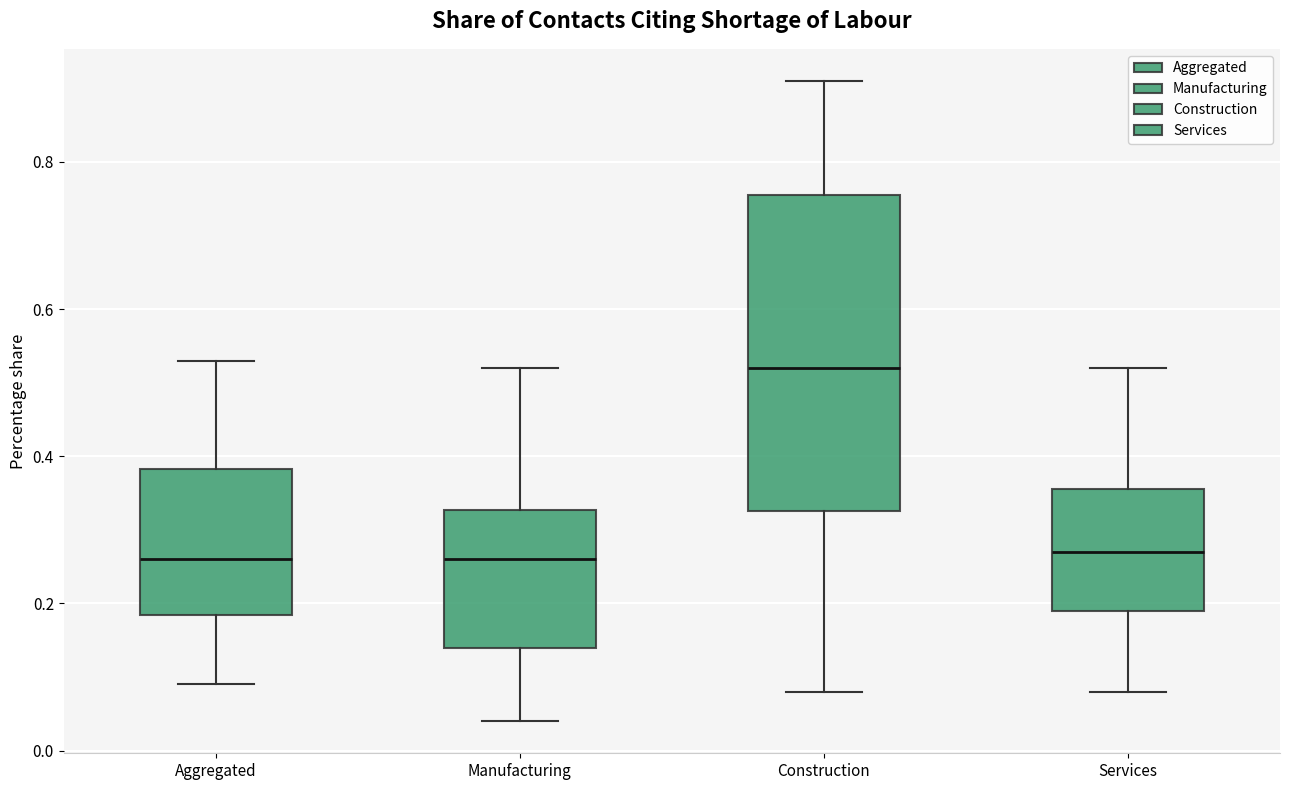

Reading left to right, transcribe this box plot: for each box, give where its median line is, the range the box spans, and where its two whiskers end, as read against the y-axis. The values are not printed on the chart, so give them approximately, as read against the axis.

Aggregated: median 0.26, box 0.18 to 0.38, whiskers 0.10 to 0.54
Manufacturing: median 0.26, box 0.14 to 0.32, whiskers 0.04 to 0.52
Construction: median 0.52, box 0.32 to 0.76, whiskers 0.08 to 0.92
Services: median 0.28, box 0.20 to 0.36, whiskers 0.08 to 0.52